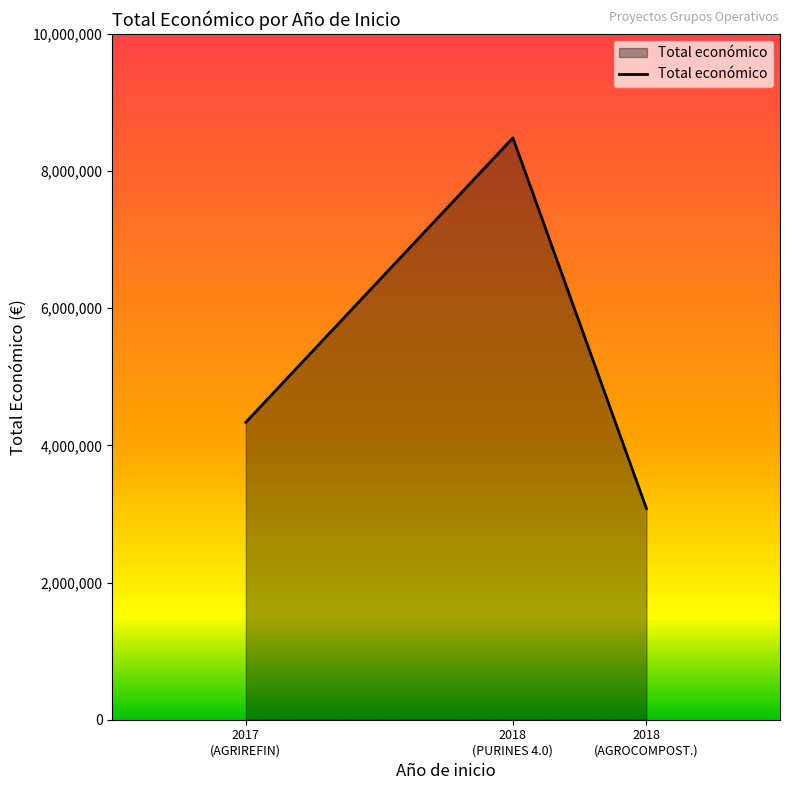

List the labels in order of value, smallest first.

2018
(AGROCOMPOST.), 2017
(AGRIREFIN), 2018
(PURINES 4.0)